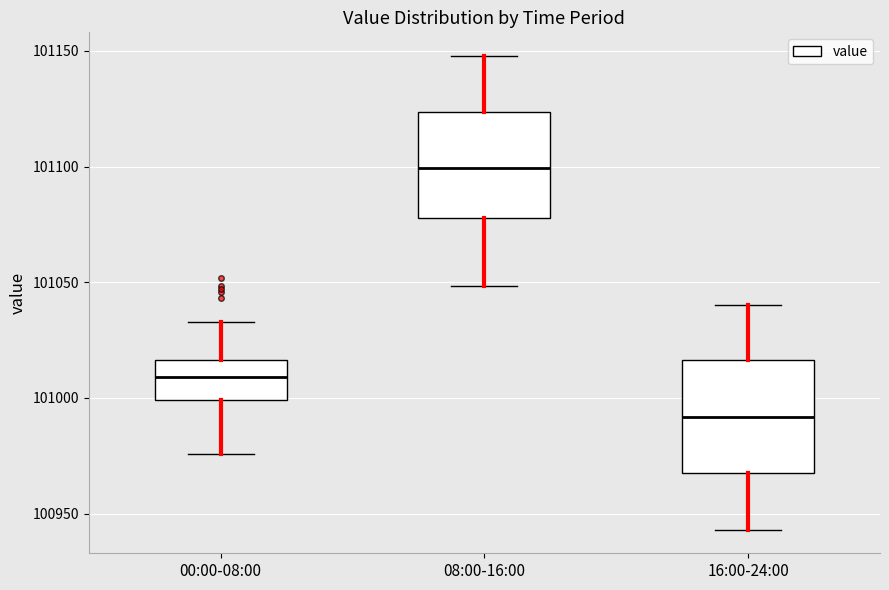

Reading left to right, transcribe this box plot: for each box, give where its median line is, the range the box spans, and where its two whiskers end, as read against the y-axis. The values are not printed on the chart, so give them approximately, as read against the axis.

00:00-08:00: median 101010, box 101000 to 101015, whiskers 100975 to 101035
08:00-16:00: median 101100, box 101080 to 101125, whiskers 101050 to 101150
16:00-24:00: median 100990, box 100970 to 101015, whiskers 100945 to 101040